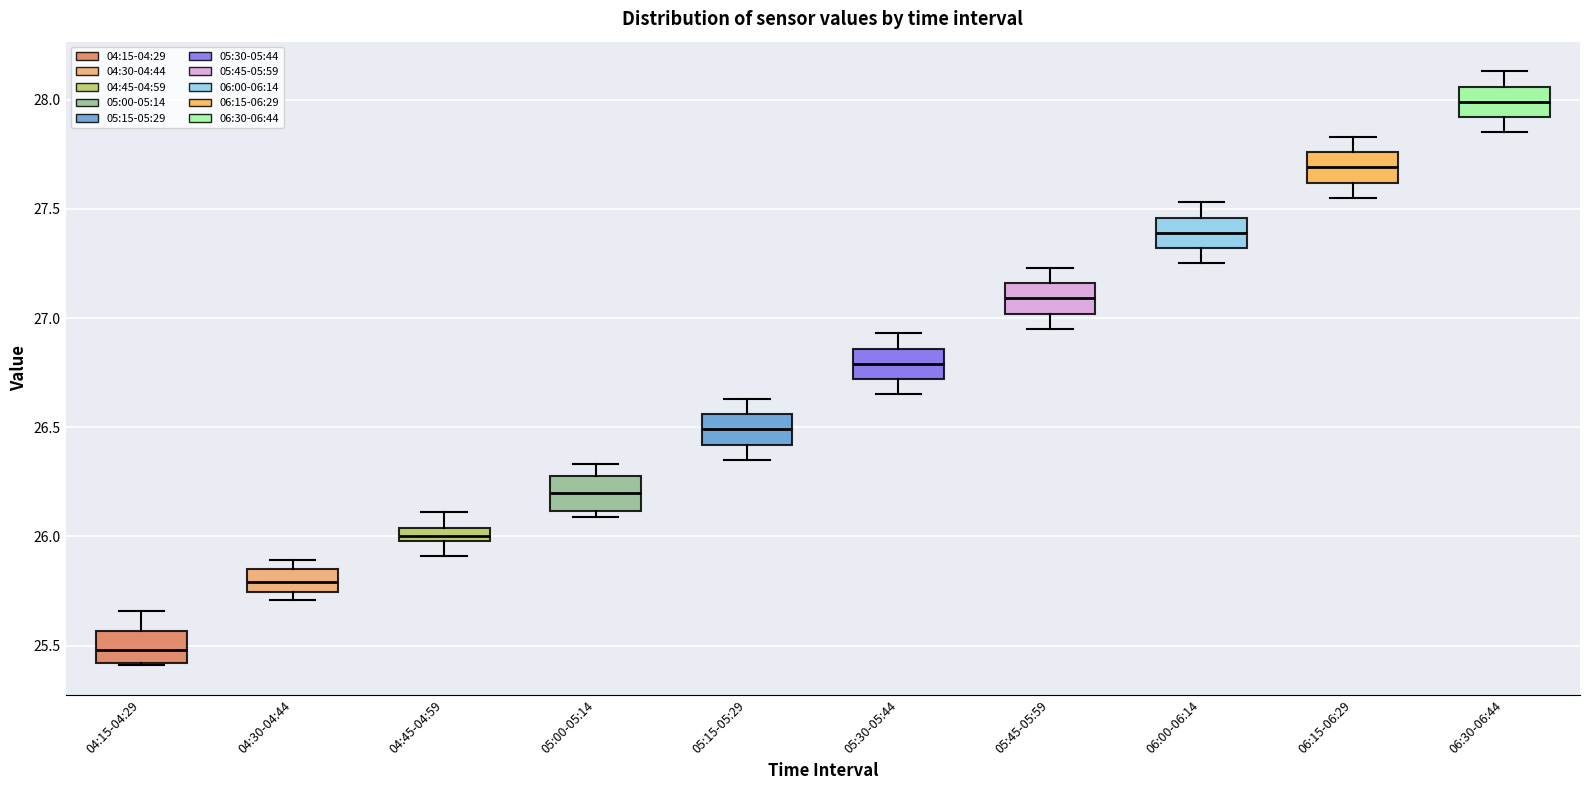

Where does the upper whisker of the box for 04:45-04:59 end on the y-axis? The values are not printed on the chart, so give them approximately, as read against the axis.

26.10